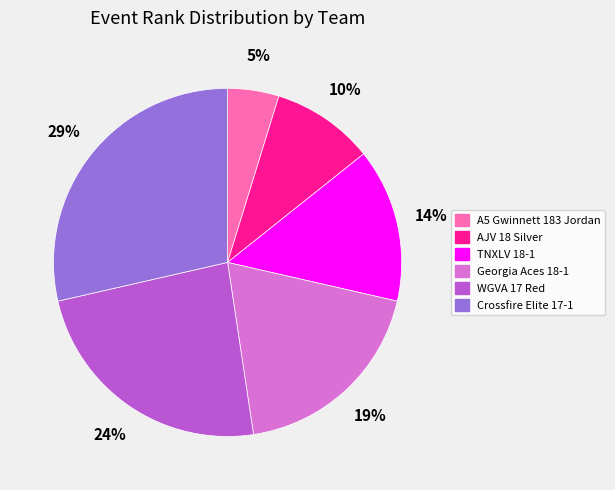

To the nearest percent, what portion does A5 Gwinnett 183 Jordan represent?

5%